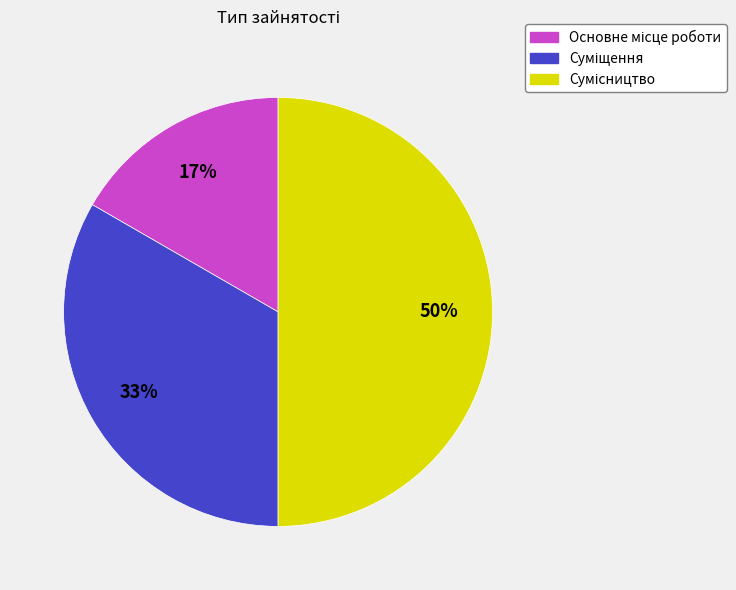

How many segments does this pie chart have?

3